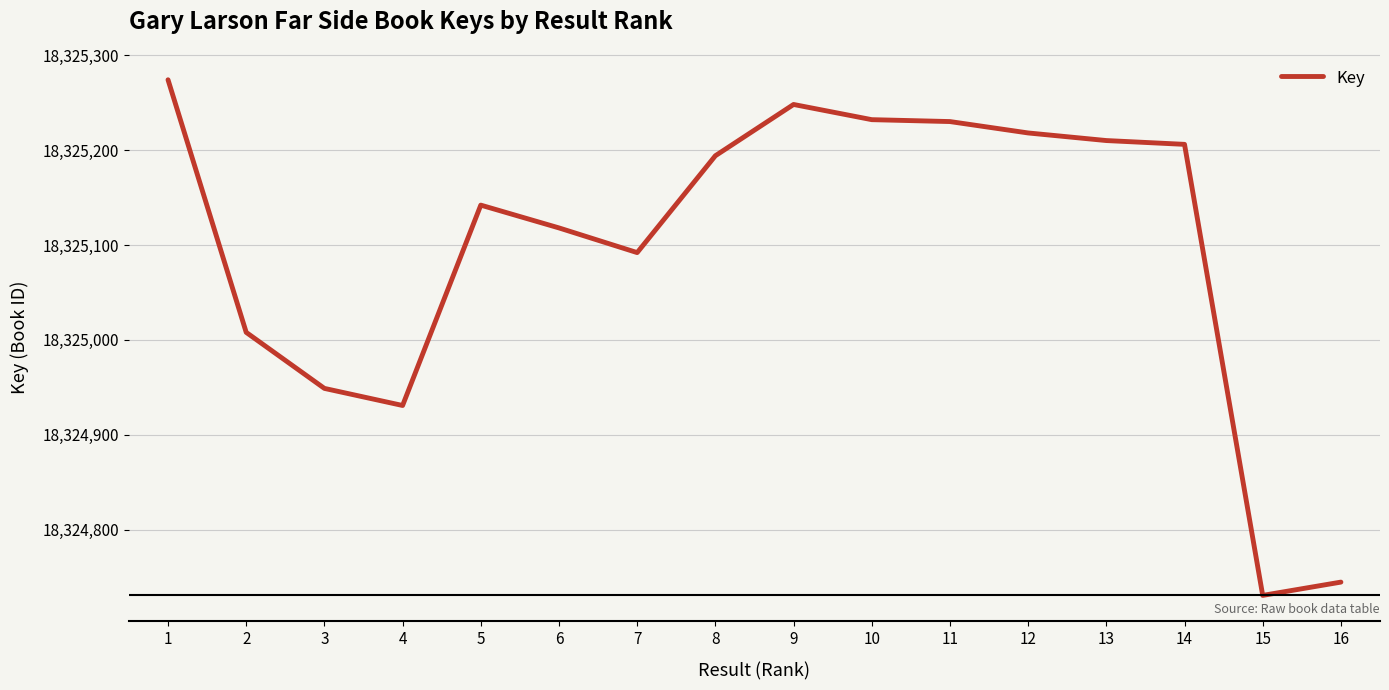

What is the difference between the values at 14 and 2?

198